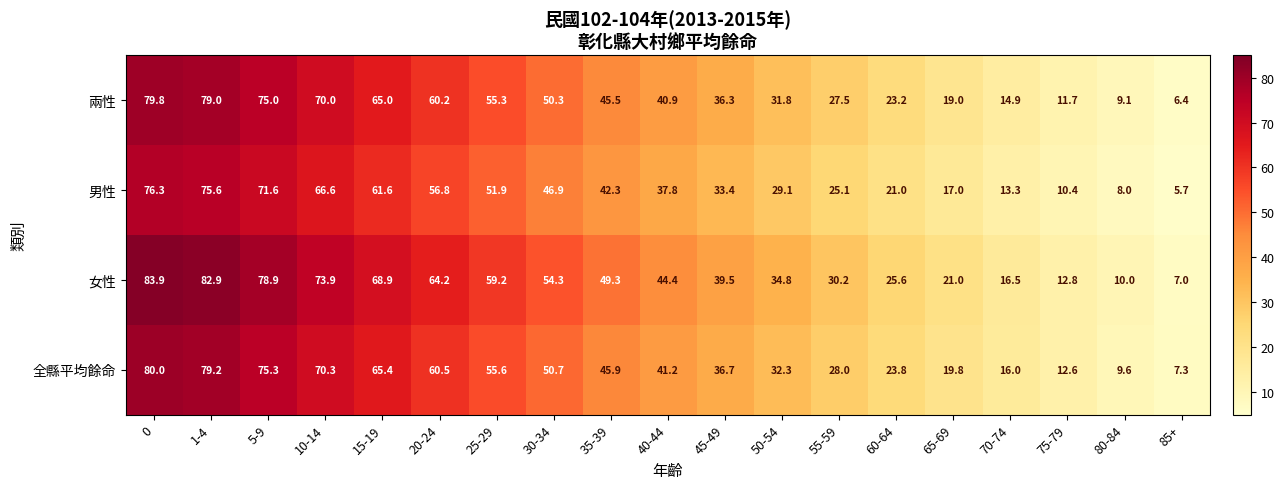

Which series changed the most between 35-39 and 60-64?

女性